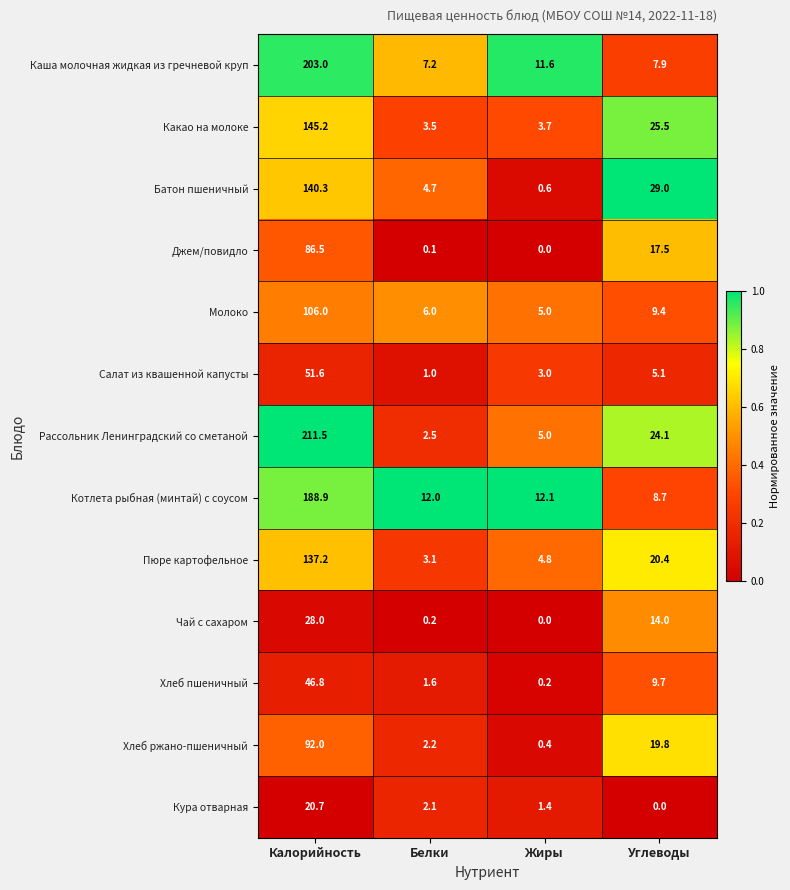

What is the difference between the Джем/повидло values at Калорийность and Белки?

86.4